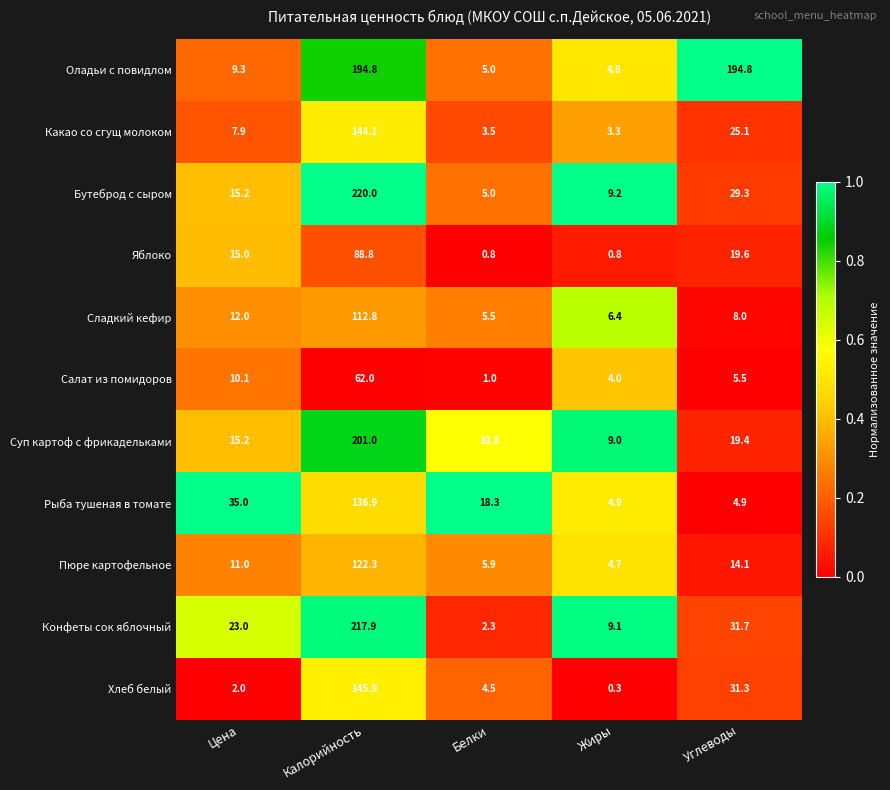

Which series has the largest range (max minus min)?

Конфеты сок яблочный